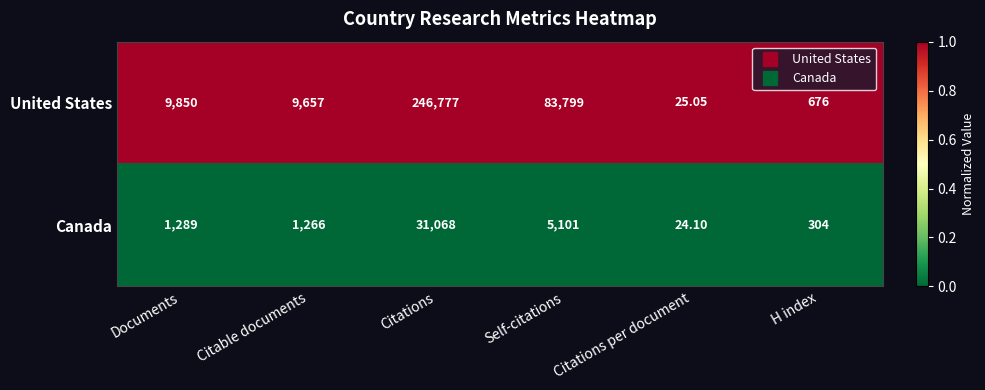

Where is Canada nearest to the value 15546?

Self-citations